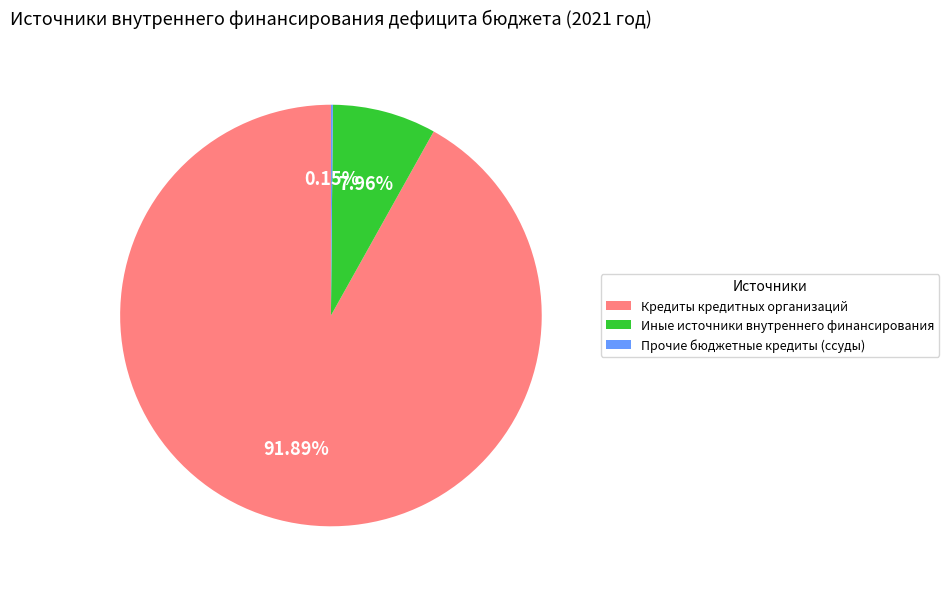

Which slice represents more than half of the pie?

Кредиты кредитных организаций